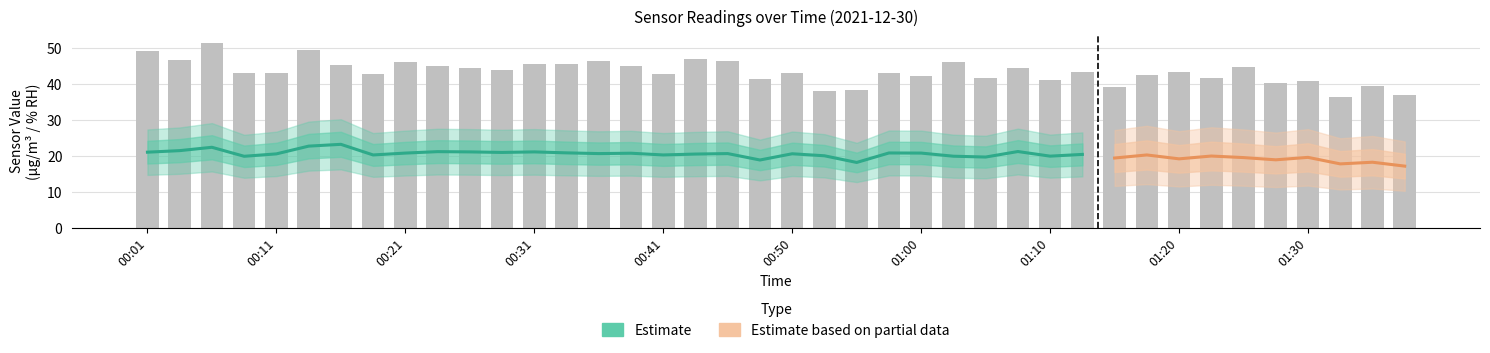

What is the difference between the Humidity values at 01:20 and 00:50?

0.4